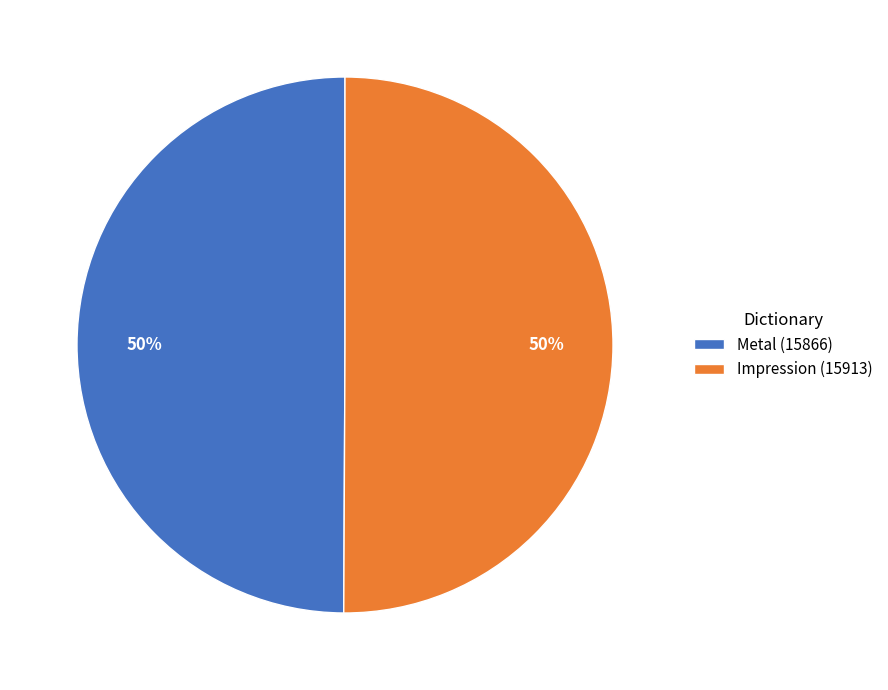

Do Impression (15913) and Metal (15866) together represent more than half of the pie?

Yes